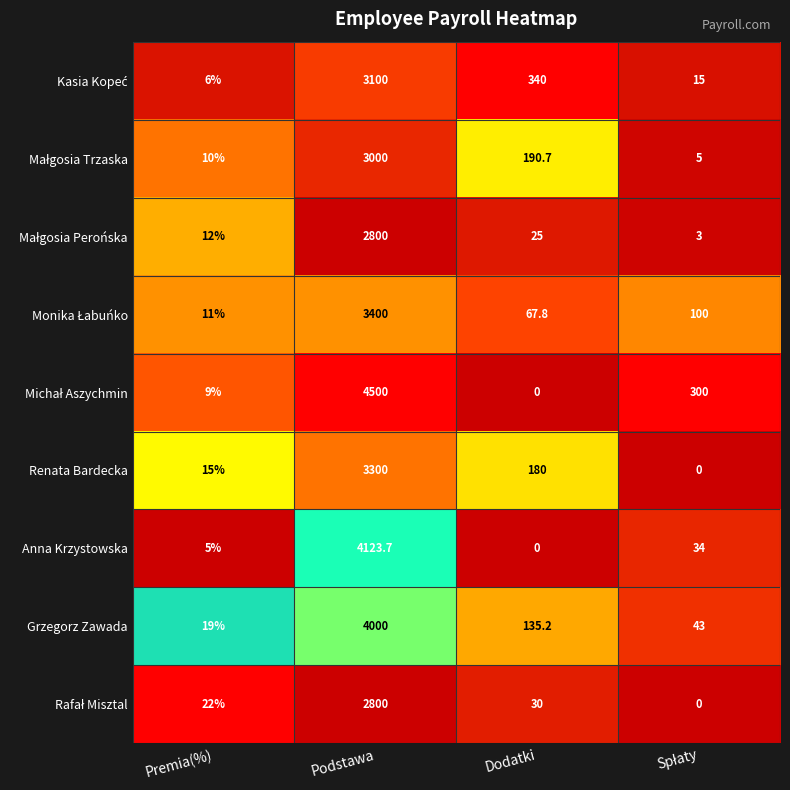

What is the total value across all series at Dodatki?

968.7